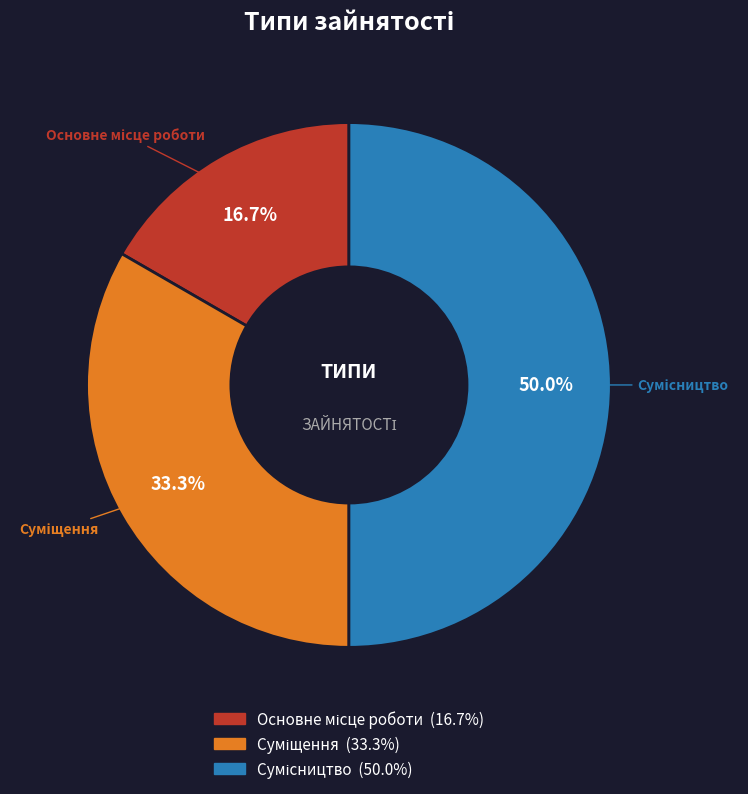

To the nearest percent, what is the difference between the Основне місце роботи and Сумісництво slice percentages?

33%